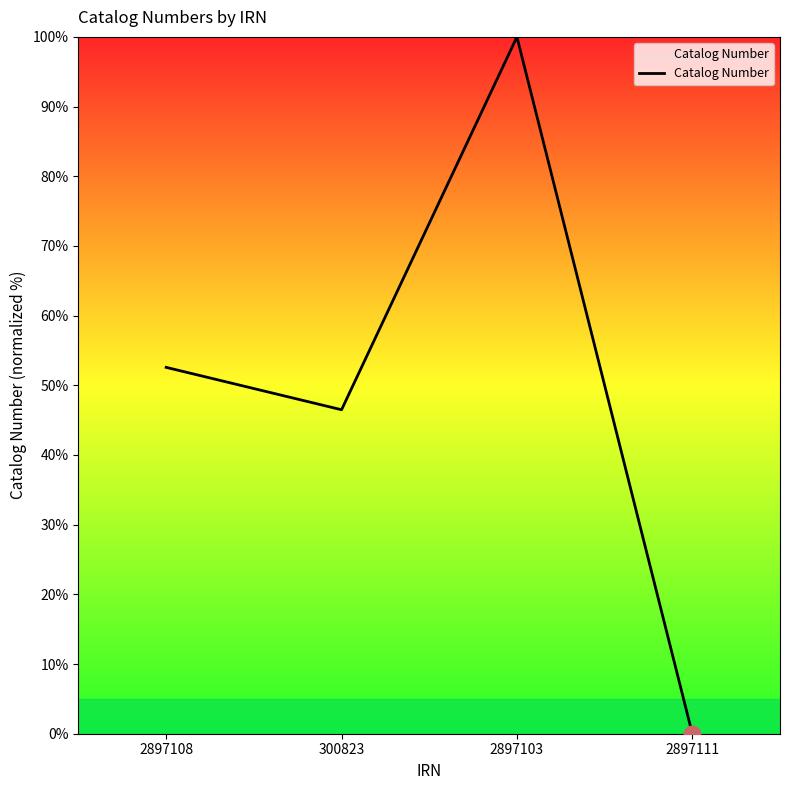

At which category does the data reach its first local peak?

2897103